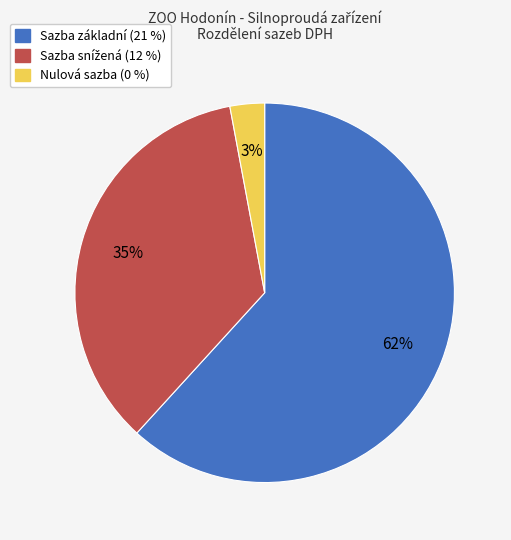

Is there any slice that represents more than half of the pie?

Yes